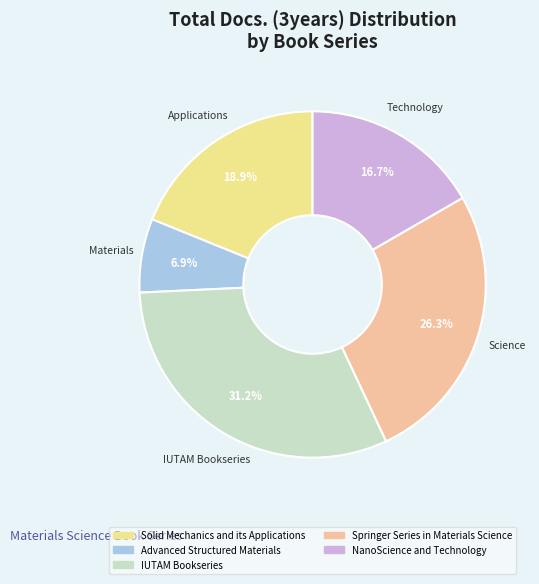

How many segments does this pie chart have?

5